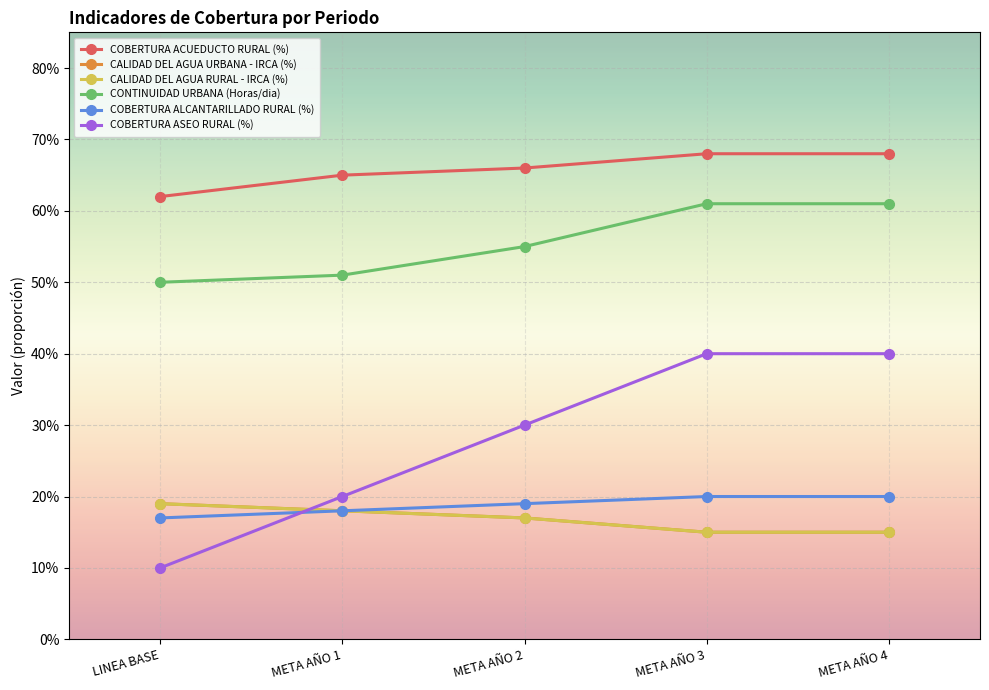

Between LINEA BASE and META AÑO 4, which series saw the biggest shift?

COBERTURA ASEO RURAL (%)